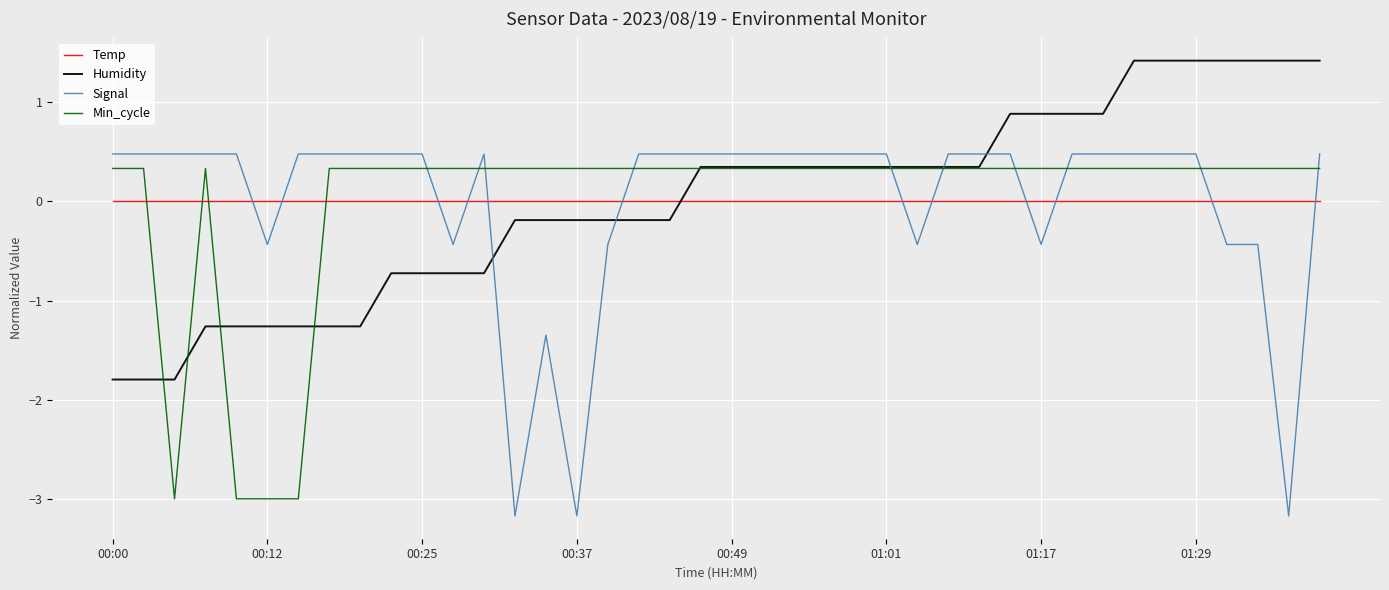

Is this an area chart (filled region under the line)?

No